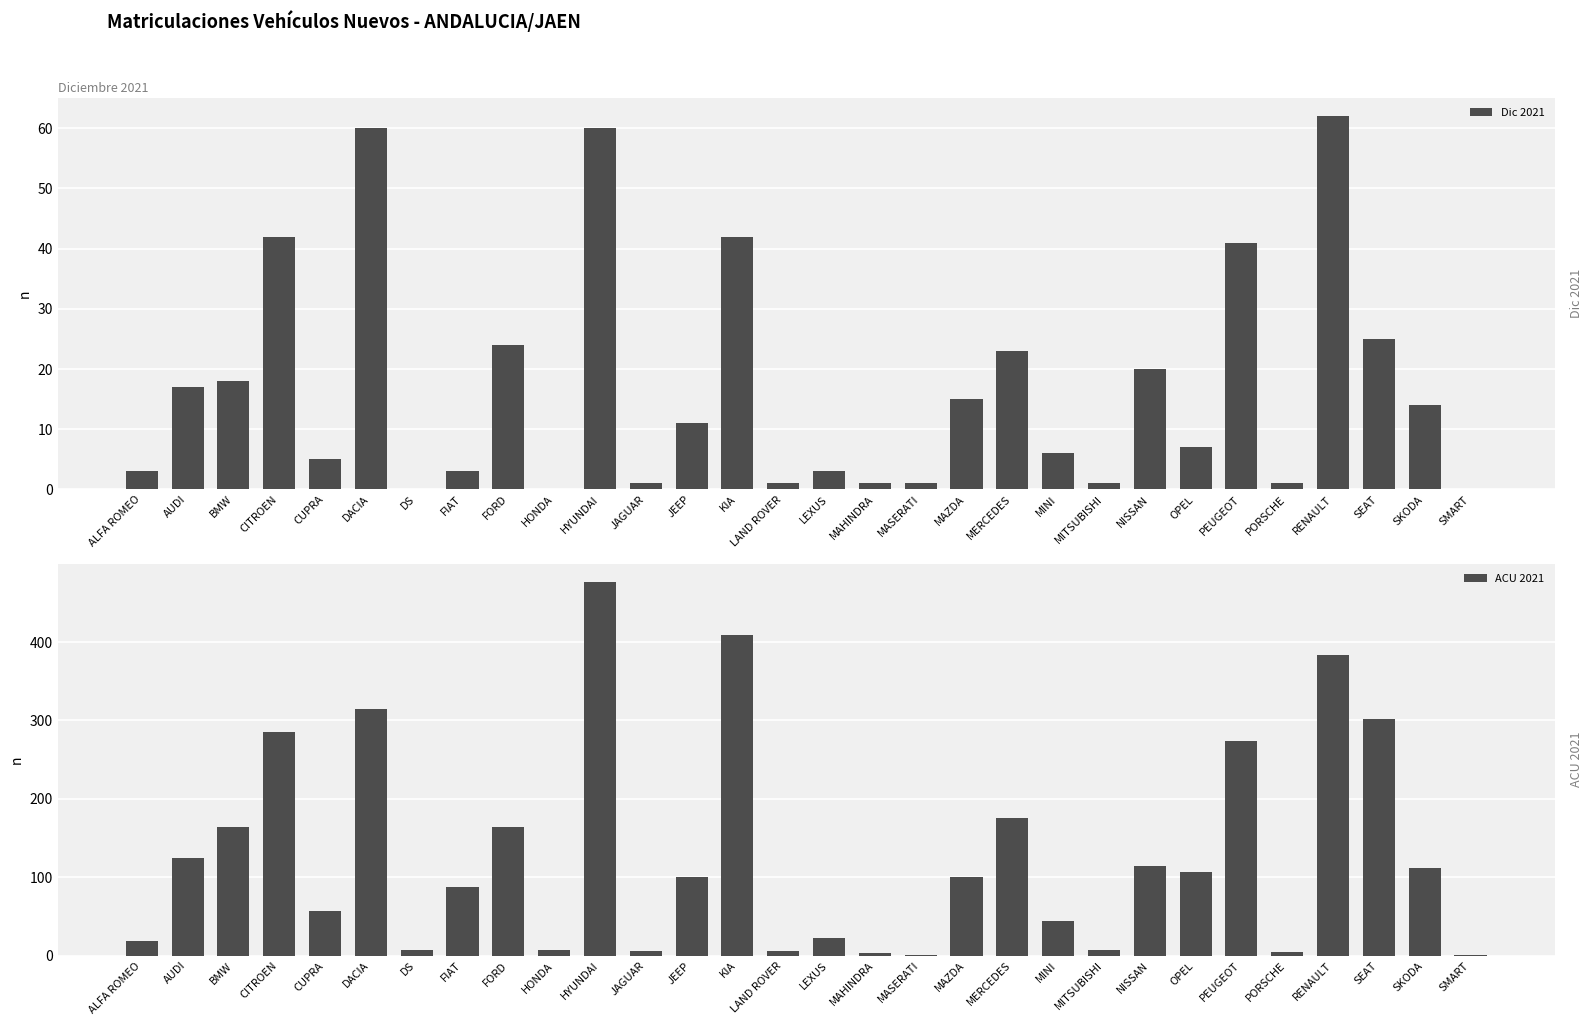

Rank the series by their average value, from highest to lowest.

ACU 2021, Dic 2021